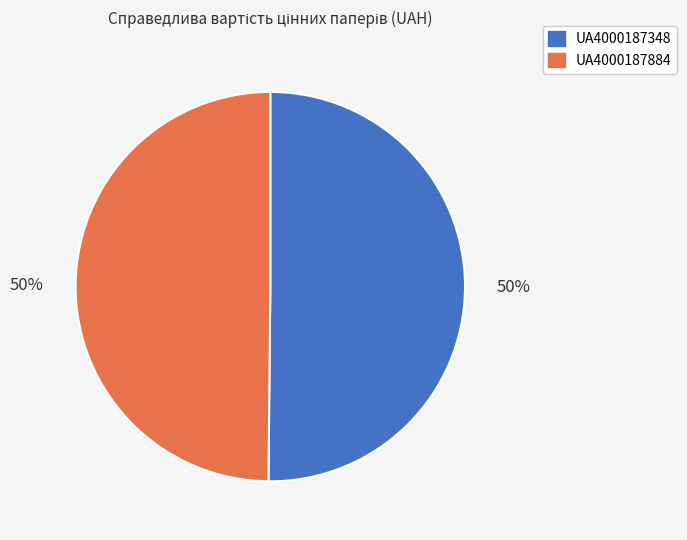

Count the number of slices in the pie.

2